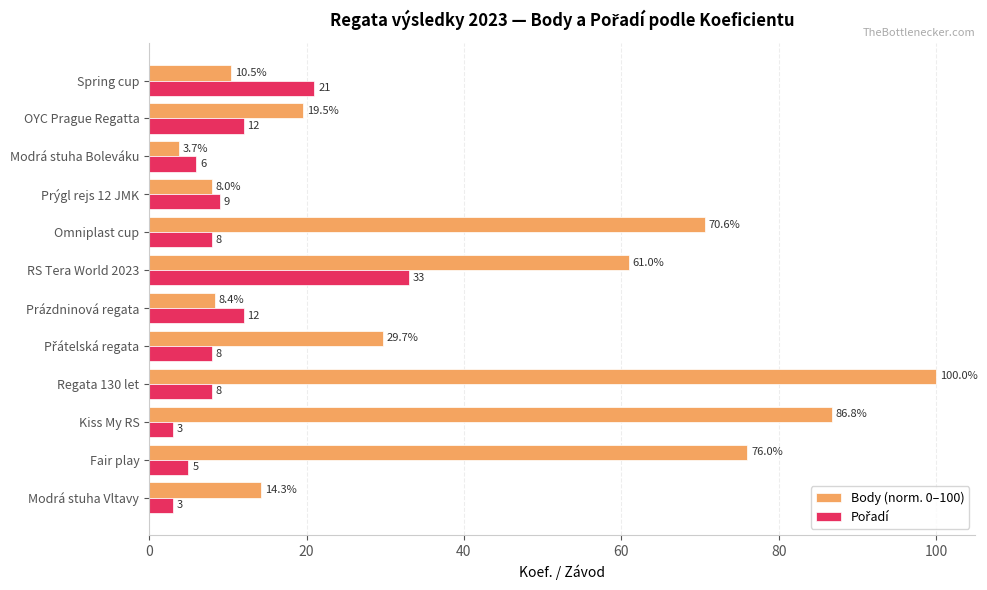

What is the difference between the Body (norm. 0–100) values at Fair play and RS Tera World 2023?

15.0